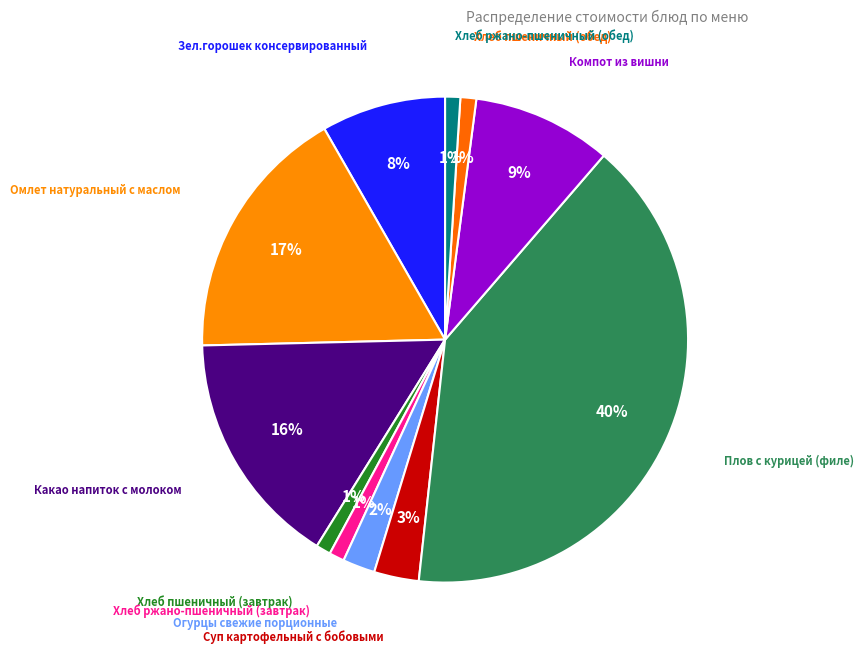

Which slice is the largest?

Плов с курицей (филе)